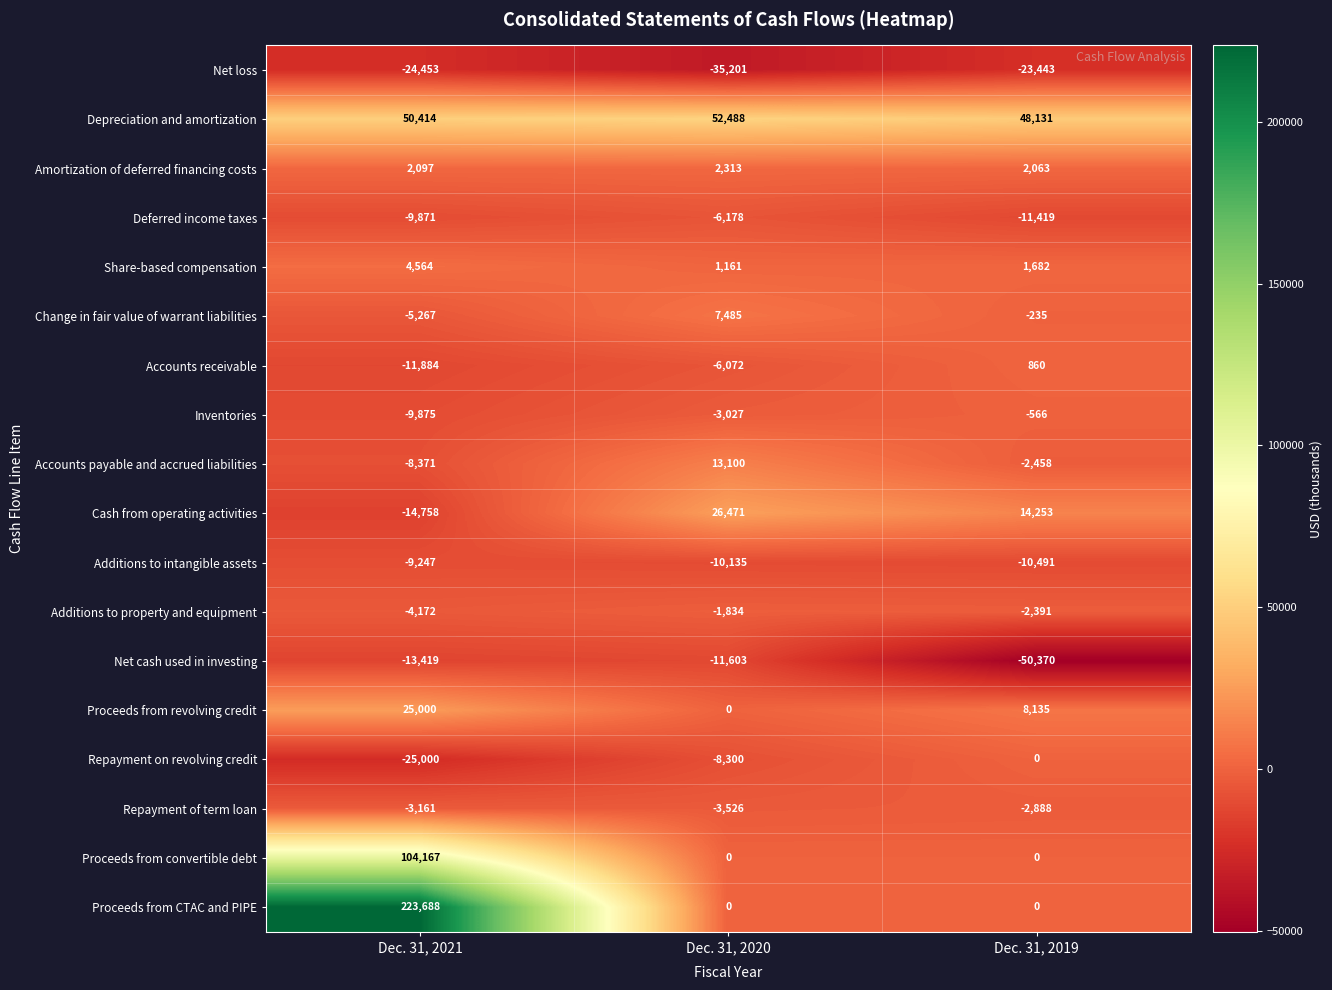

Which series changed the most between Dec. 31, 2021 and Dec. 31, 2019?

Proceeds from CTAC and PIPE